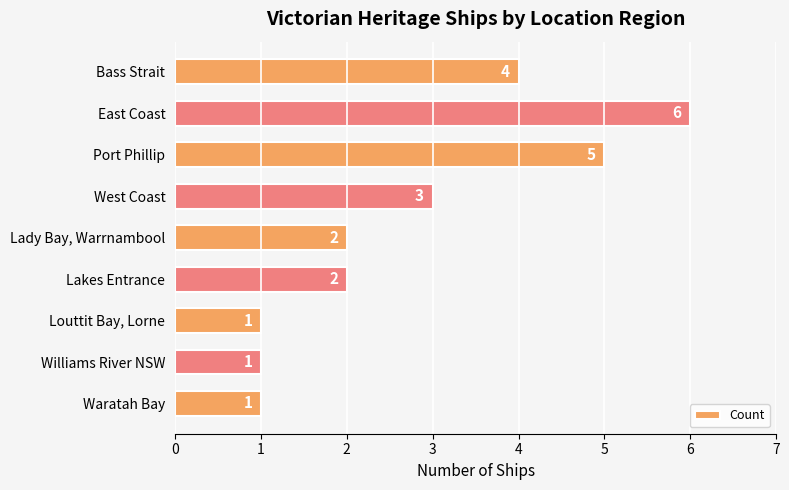

How many bars are there in total?

9